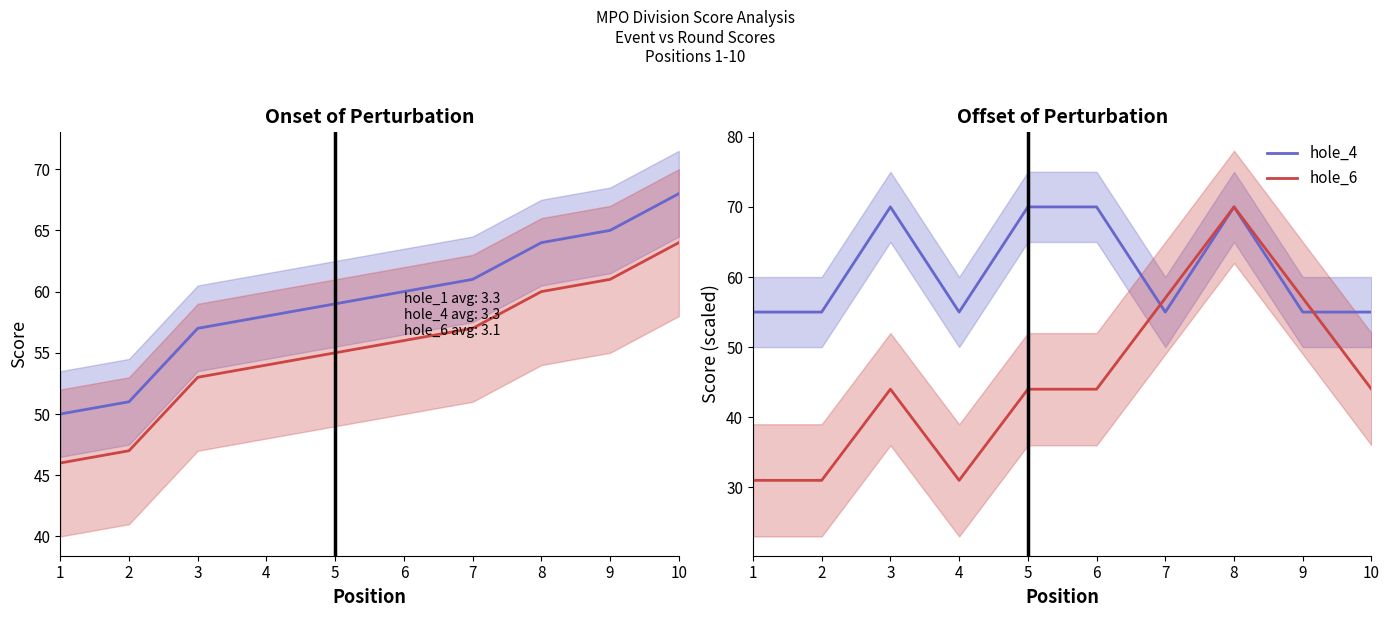

True or false: hole_6 has a value of 44 at 3.

True